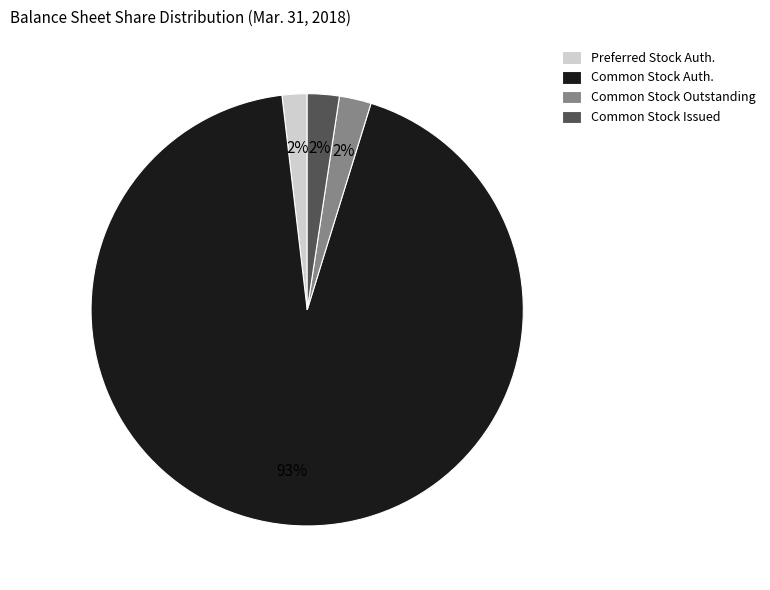

What percentage is the Preferred Stock Auth. slice, to the nearest percent?

2%